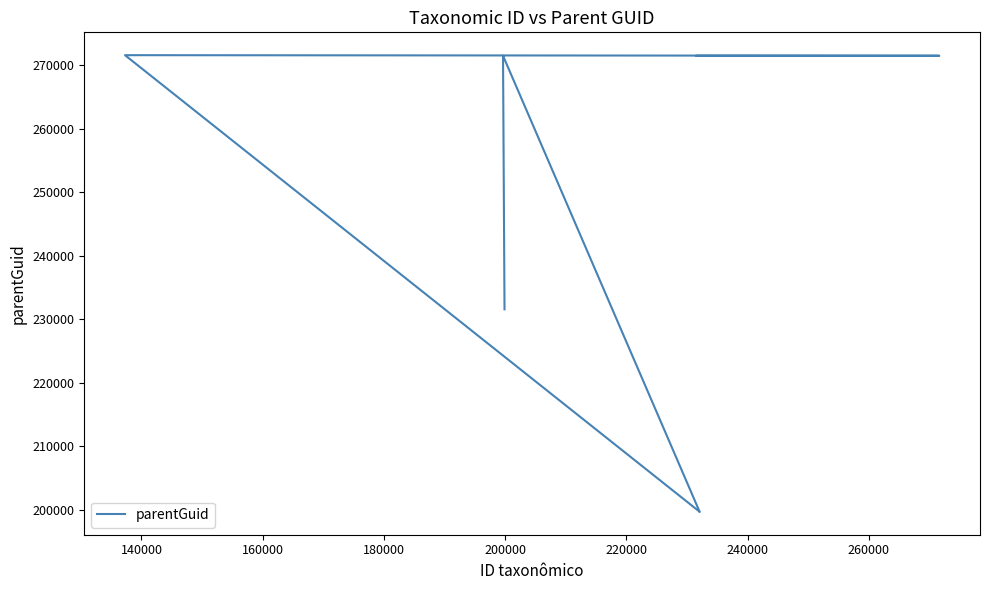

What is the value of the 1st point from the left?

231579